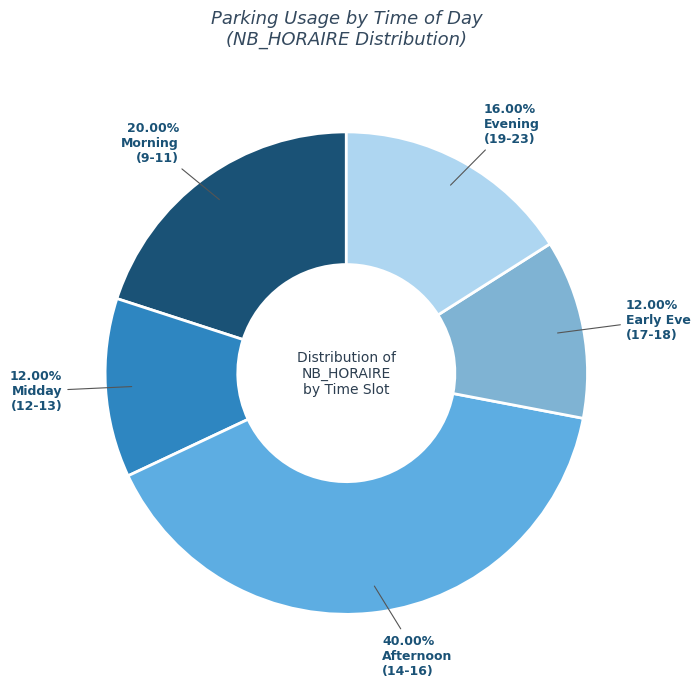

To the nearest percent, what is the average slice percentage?

20%